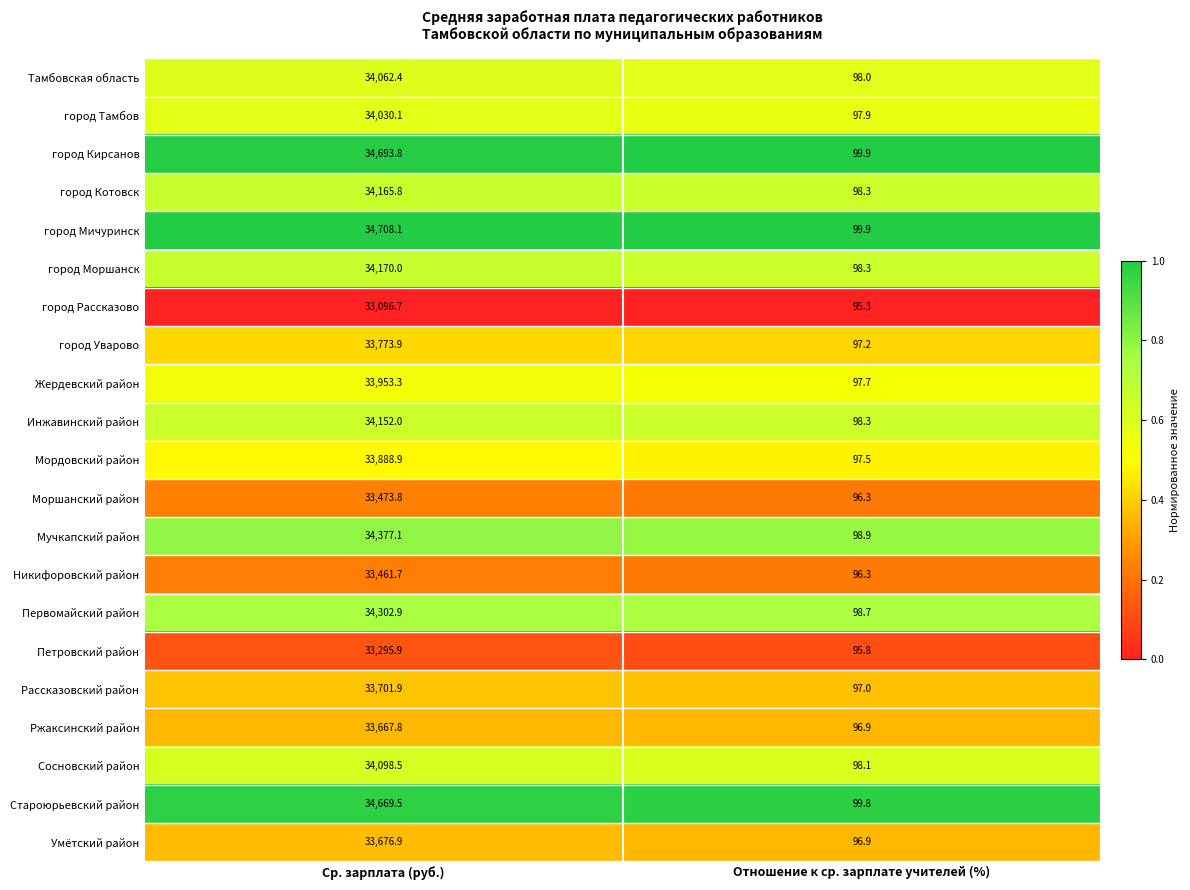

Where does the Тамбовская область series first go above 34062?

Ср. зарплата (руб.)